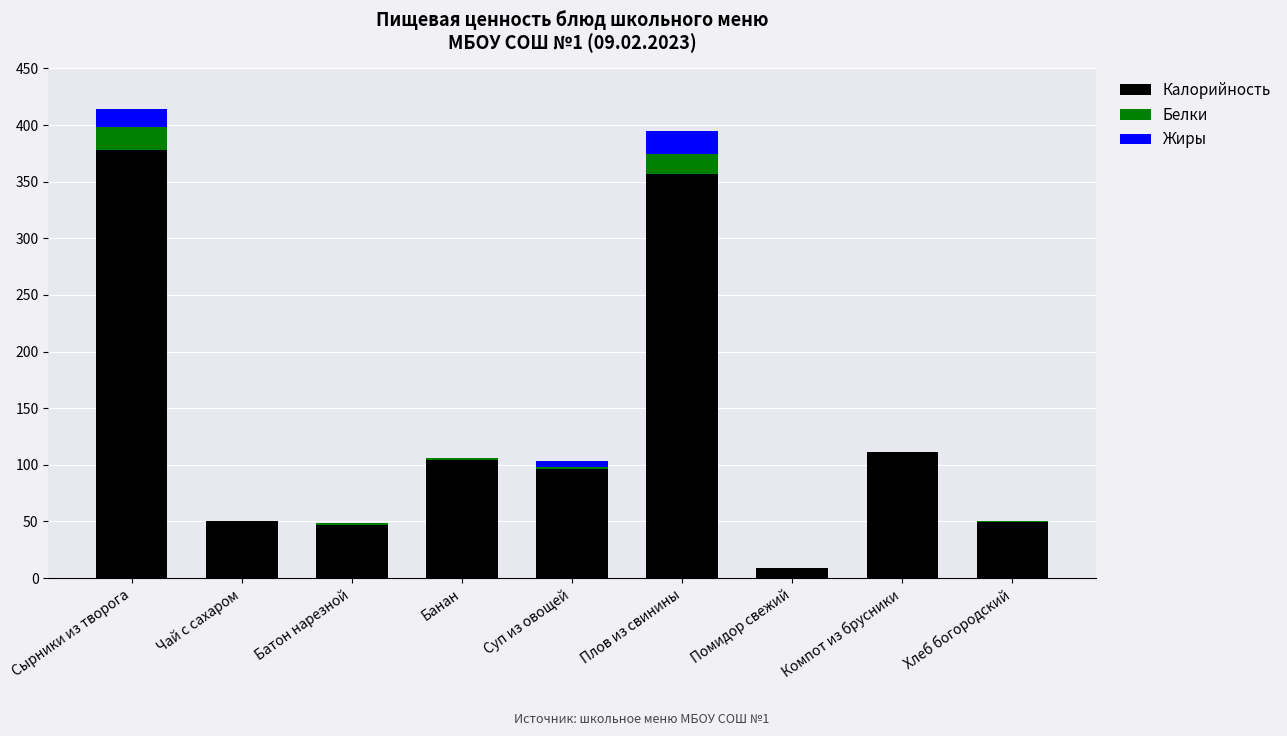

Is it true that Калорийность equals 171.7 at Суп из овощей?

False